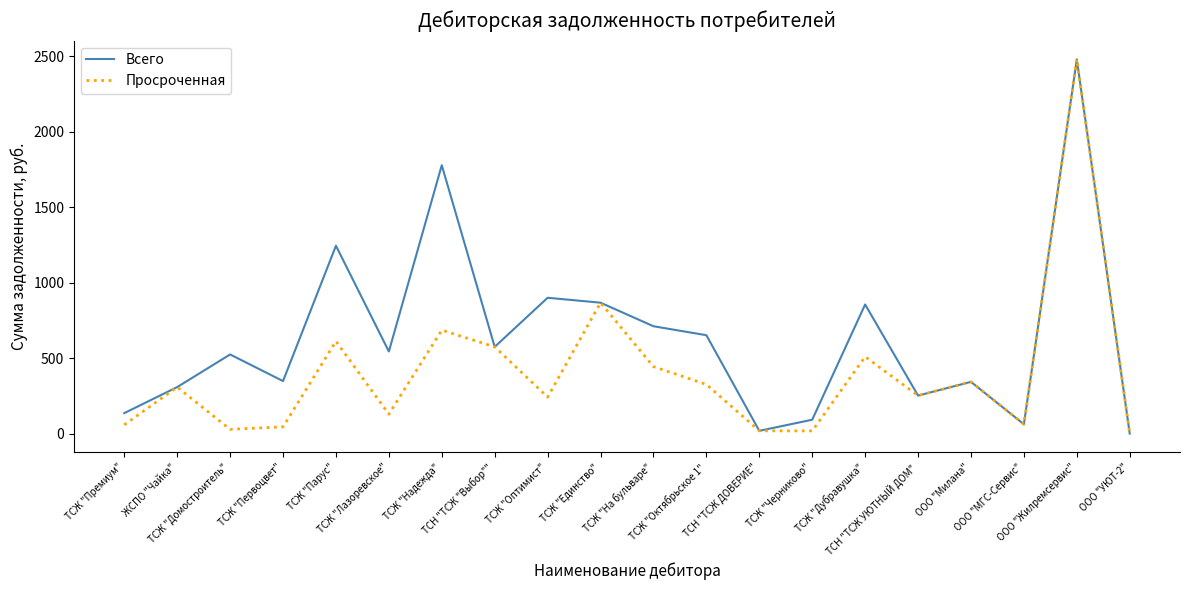

How many interior local valleys does the Всего series have?

6